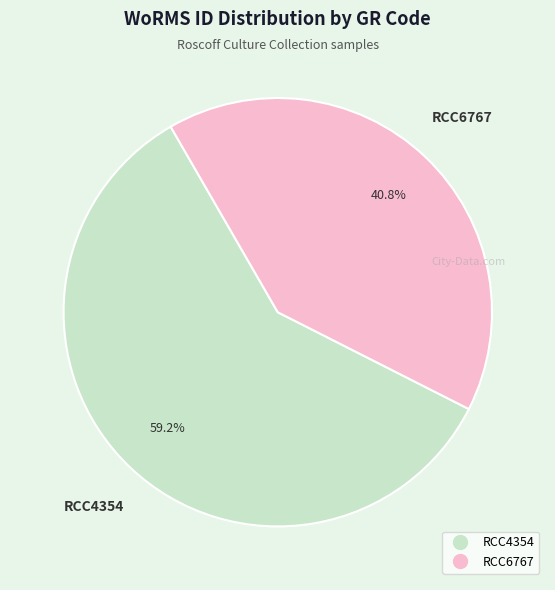

To the nearest percent, what percentage of the pie is RCC6767?

41%